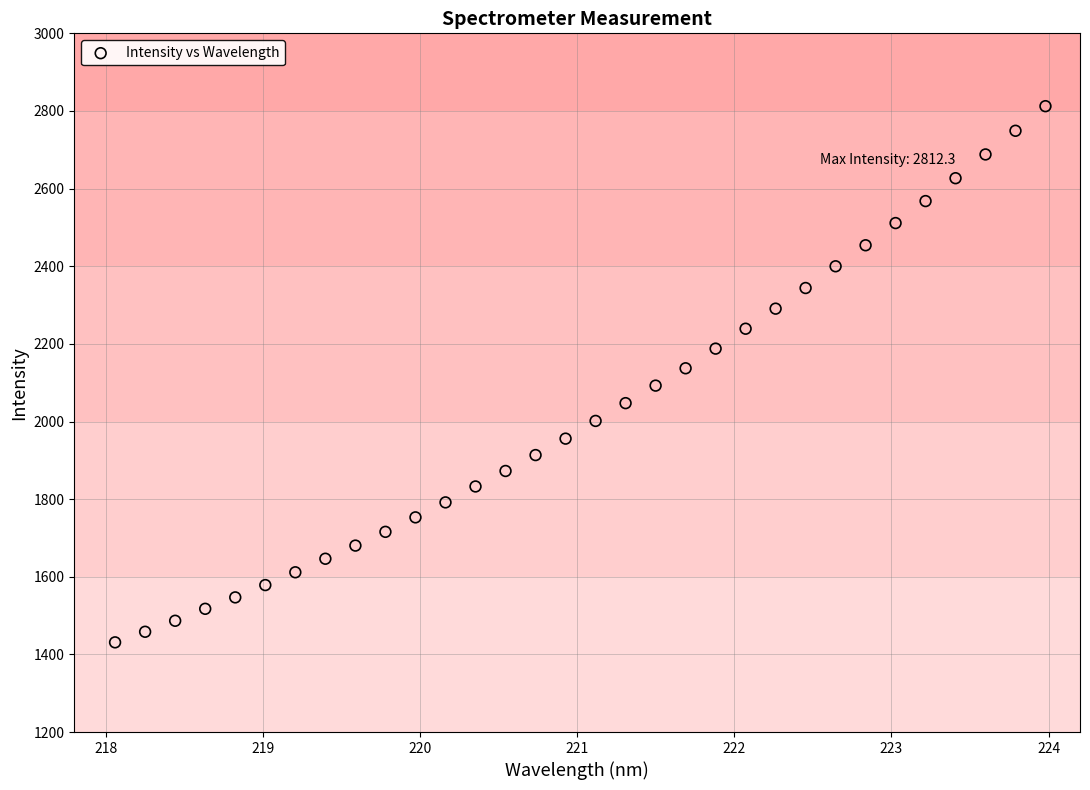

What is the range of Y values (max minus min)?

1381.3